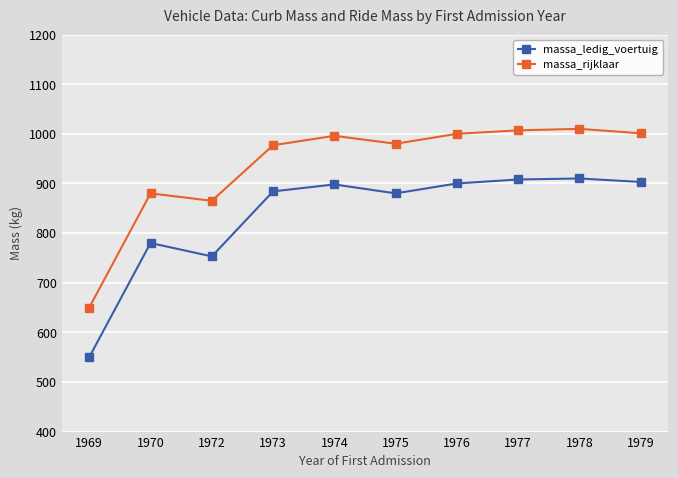

How many values in the massa_ledig_voertuig series are below 898?

5